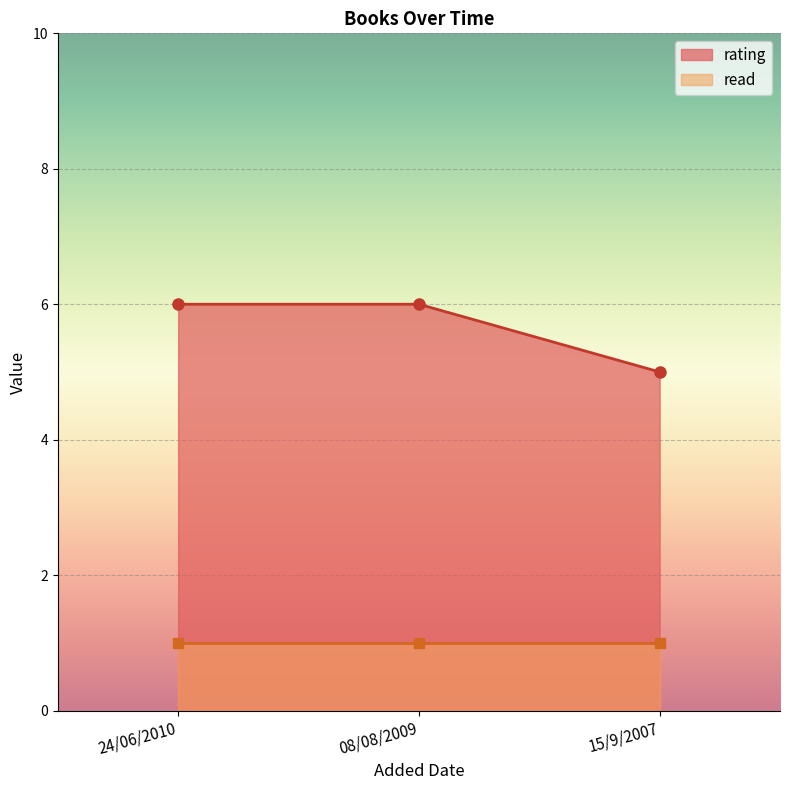

What is the difference between the maximum and minimum values?

1